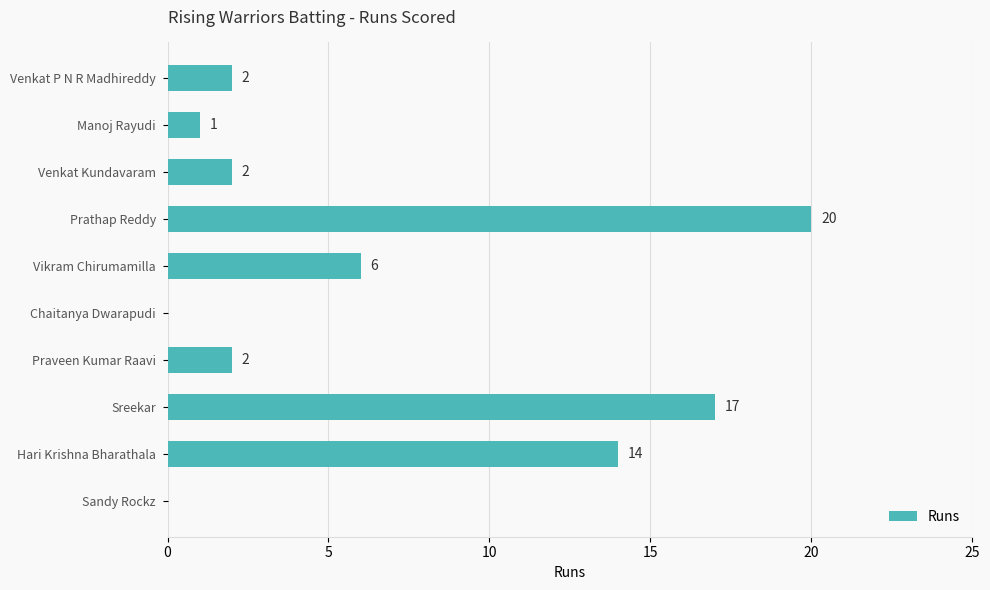

True or false: the data shows 0 at Sandy Rockz.

True